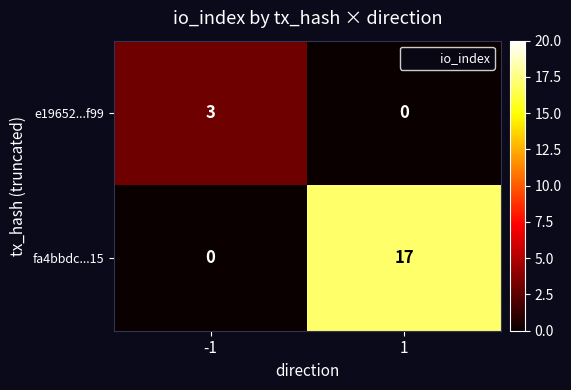

What is the sum of the fa4bbdc...15 values at -1 and 1?

17